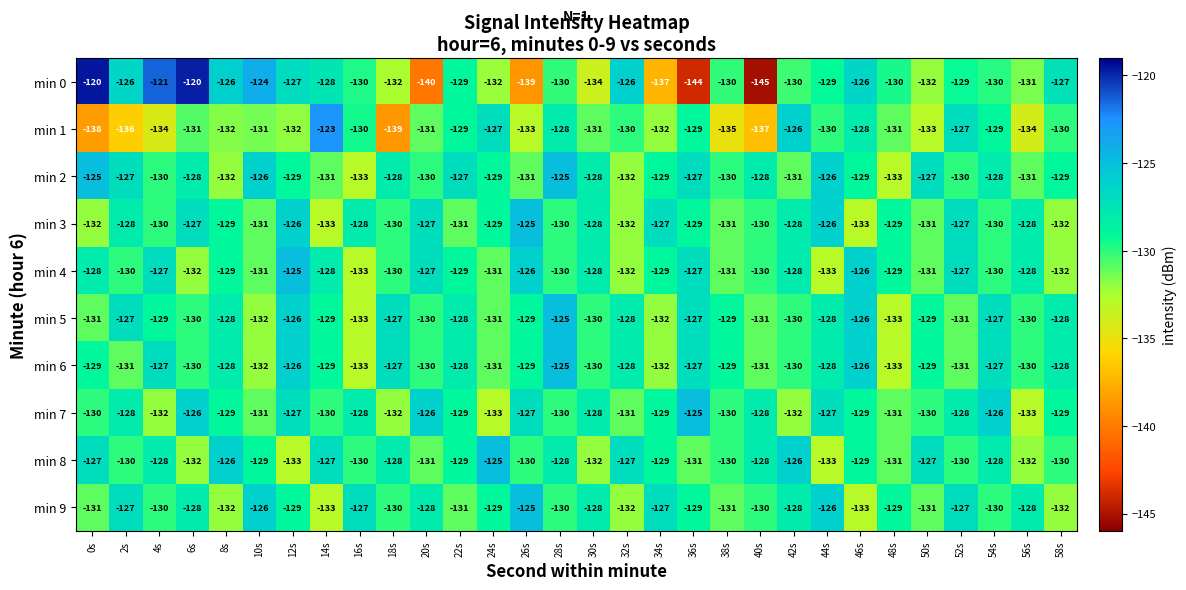

Which series changed the most between 20s and 46s?

min 0